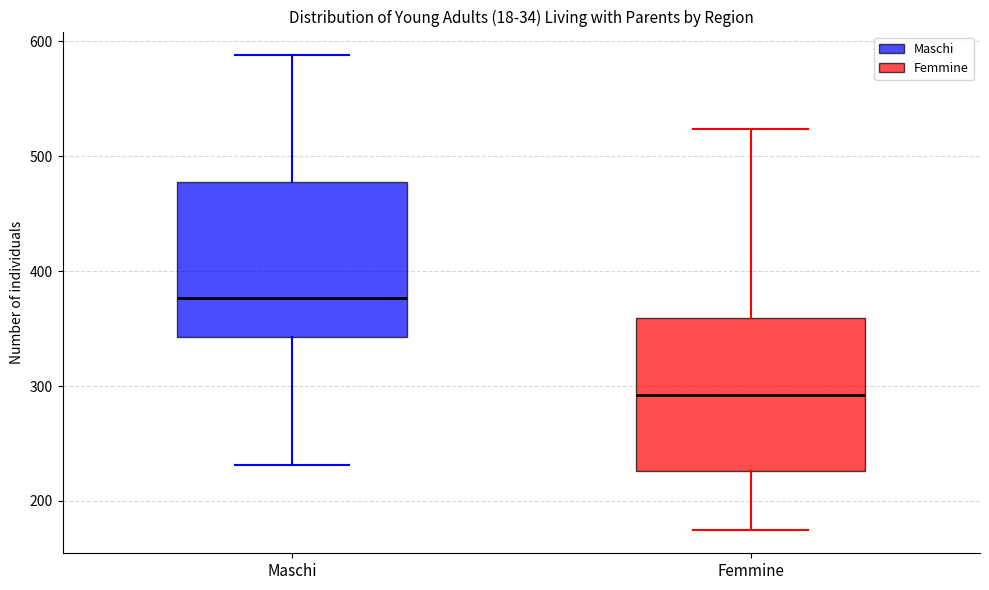

Reading left to right, read every box against the y-axis: the position of its median line, the range the box covers, and the ends of its whiskers. The values are not printed on the chart, so give them approximately, as read against the axis.

Maschi: median 380, box 340 to 480, whiskers 230 to 590
Femmine: median 290, box 230 to 360, whiskers 180 to 520